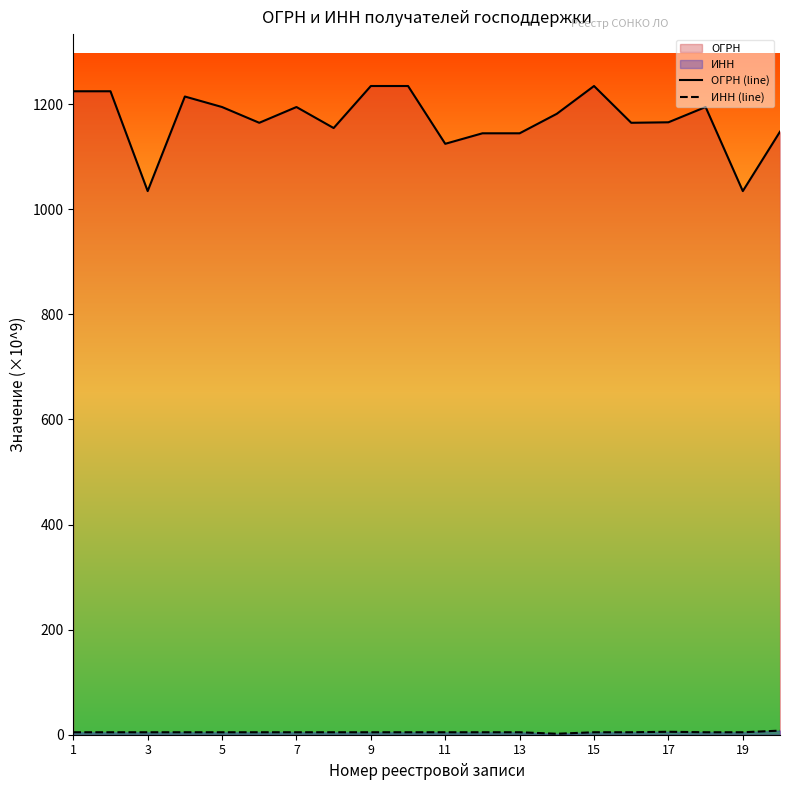

What is the lowest value of the ОГРН (line) series?

1034.7